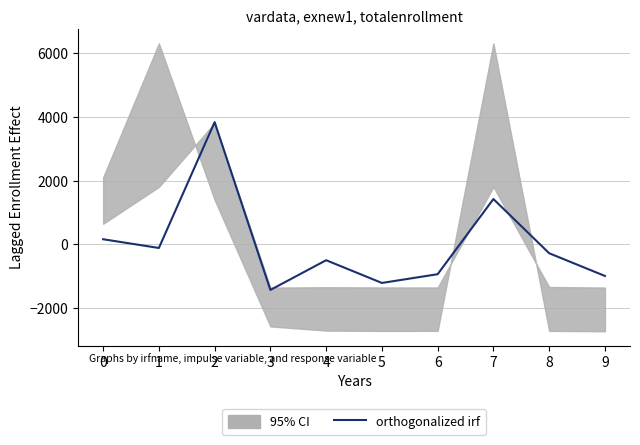

What is the change in value from 1 to 9?

-878.2